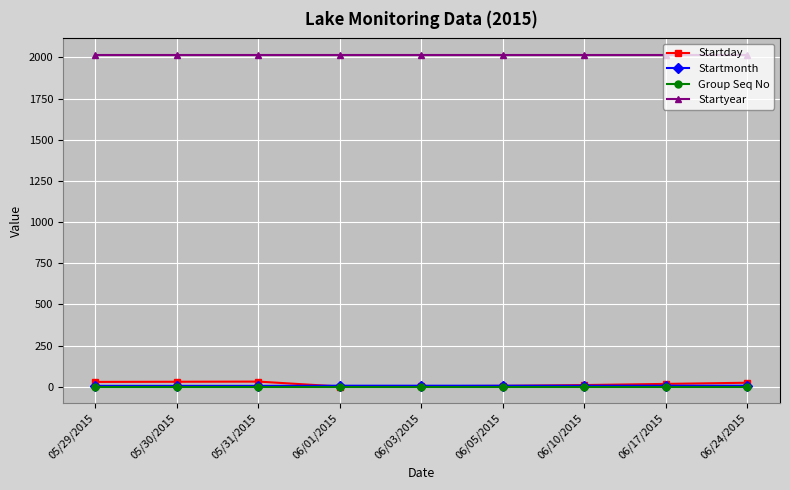

What is the sum of the Startmonth values at 06/05/2015 and 06/17/2015?

12